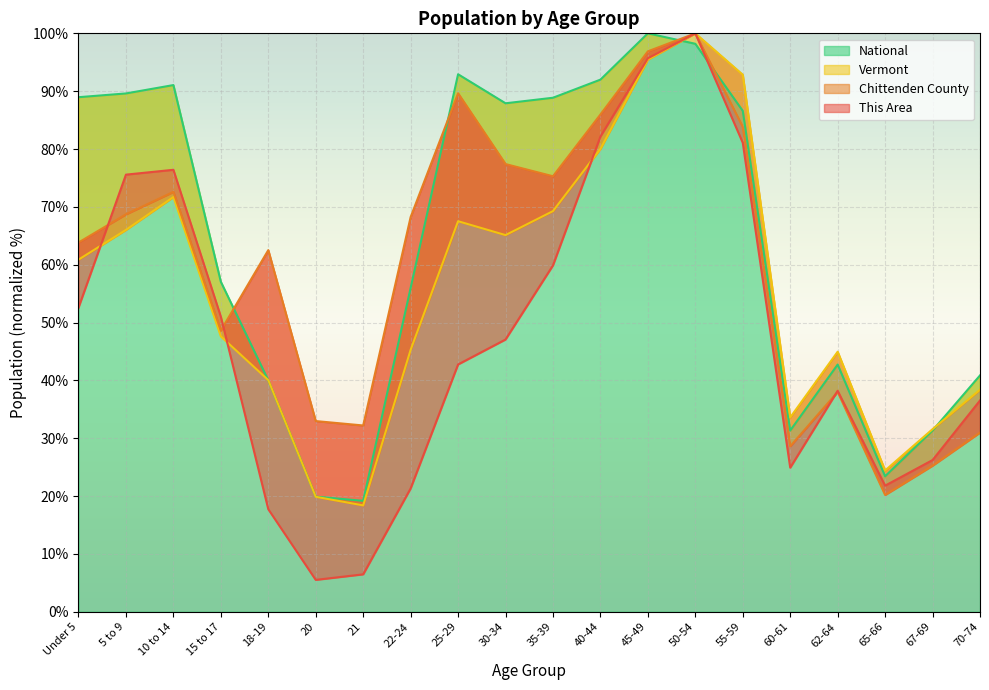

Reading left to right, list all the values displayed in this chart.

This Area: 52.6	75.6	76.4	51.0	17.7	5.5	6.5	21.3	42.8	47.1	59.9	82.2	95.7	100.0	81.1	24.9	38.2	21.8	26.2	36.5
Chittenden County: 63.8	68.7	72.6	48.6	62.5	33.0	32.2	68.2	89.6	77.4	75.3	86.0	96.9	100.0	83.8	28.6	38.0	20.2	25.3	31.0
Vermont: 60.9	66.0	71.7	47.6	40.0	19.9	18.4	45.3	67.5	65.1	69.3	80.0	95.5	100.0	92.8	33.6	45.0	24.4	31.6	38.4
National: 89.0	89.6	91.1	57.0	40.0	19.9	19.2	56.0	92.9	87.9	88.9	92.0	100.0	98.2	86.6	31.3	42.7	23.4	31.3	40.9